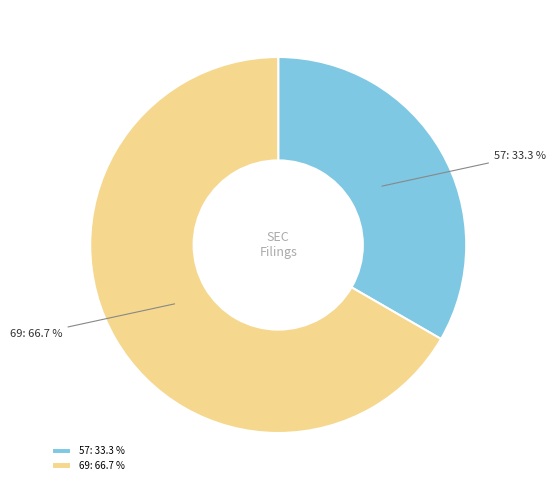

True or false: 69 accounts for 67% of the total.

True